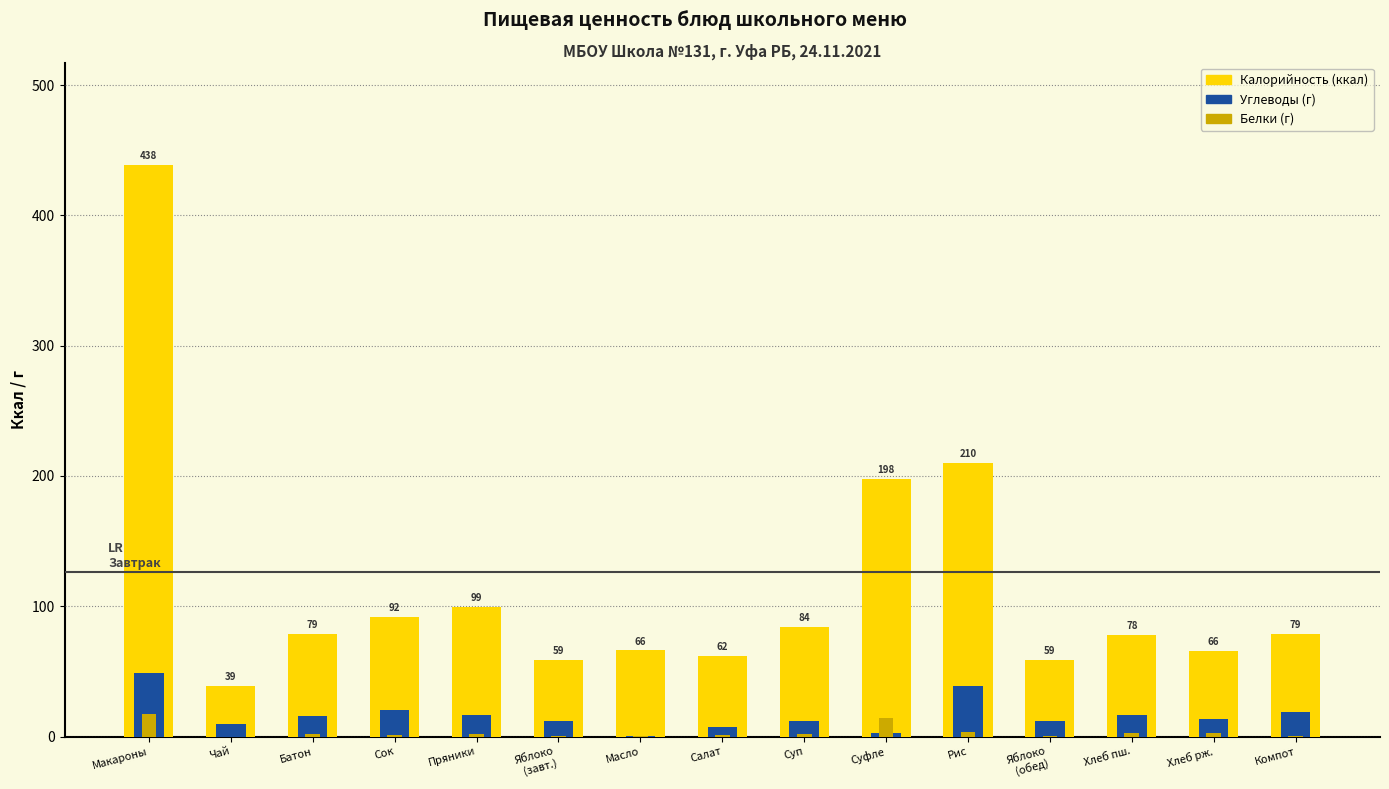

What is the average value of the Белки series?

3.4